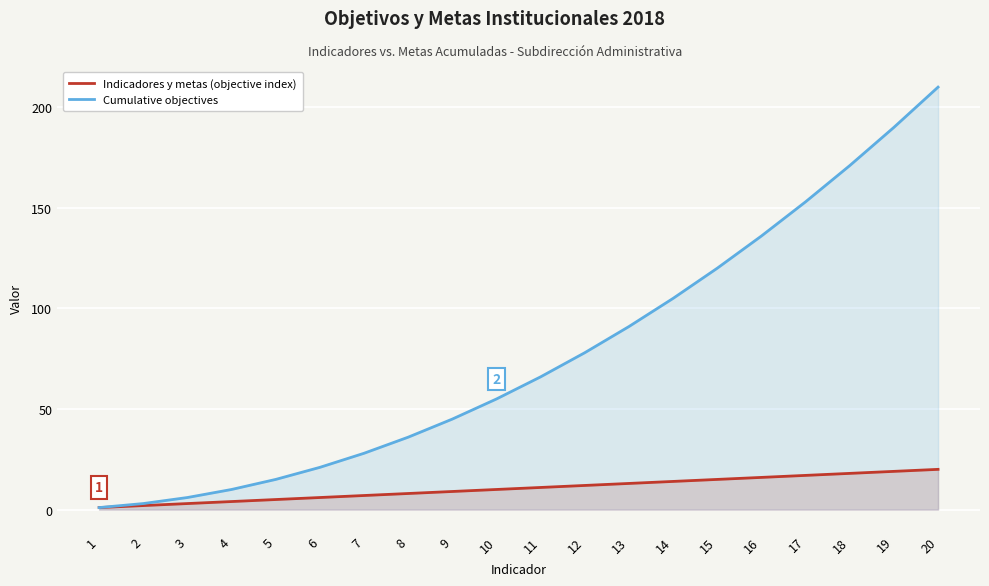

True or false: Cumulative objectives has more than 1 points higher than both neighbors.

False